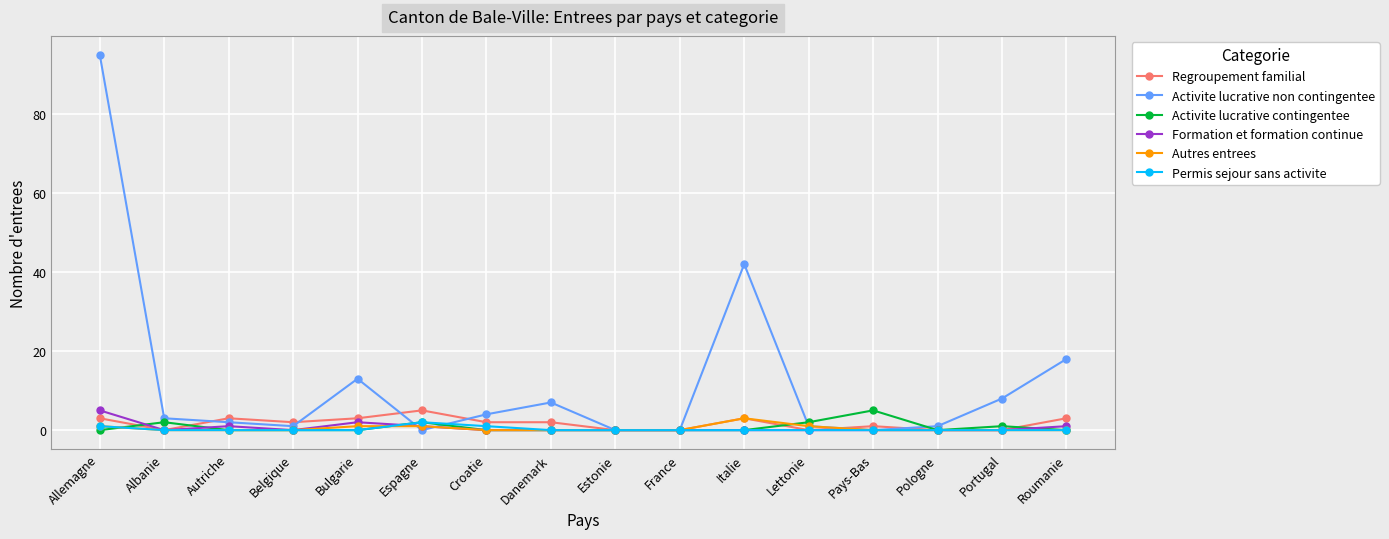

What is the label of the 14th point from the right?

Autriche